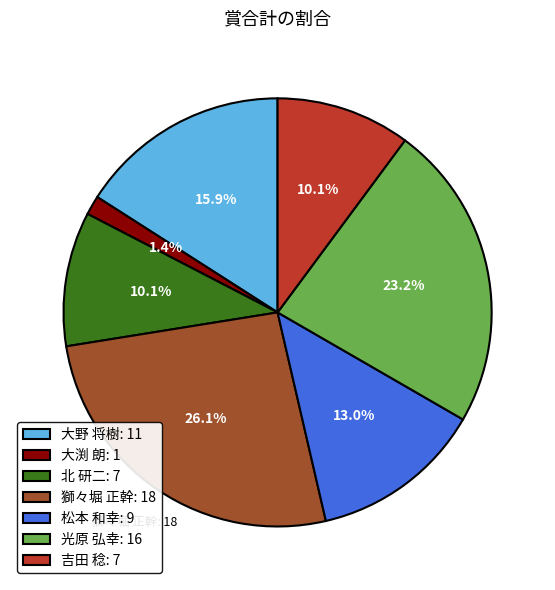

How many slices are in this pie chart?

7